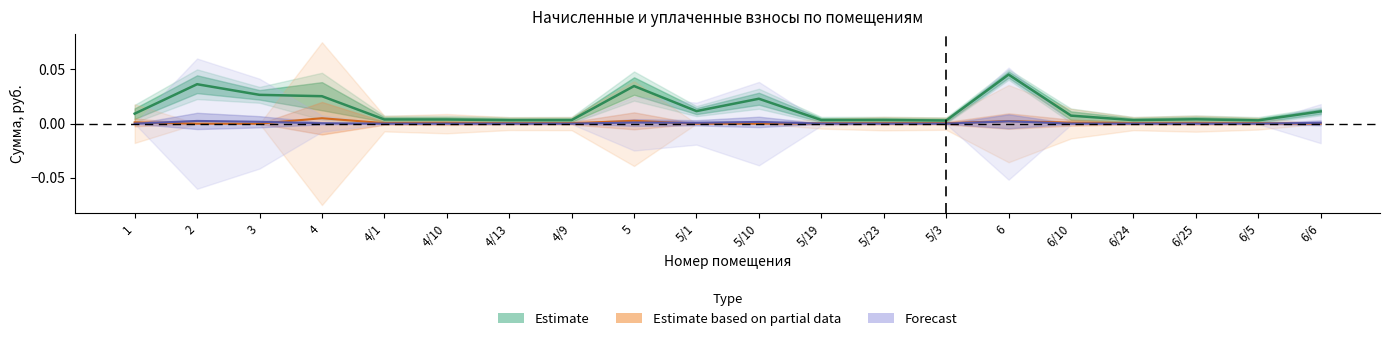

How many data points does each series have?

20